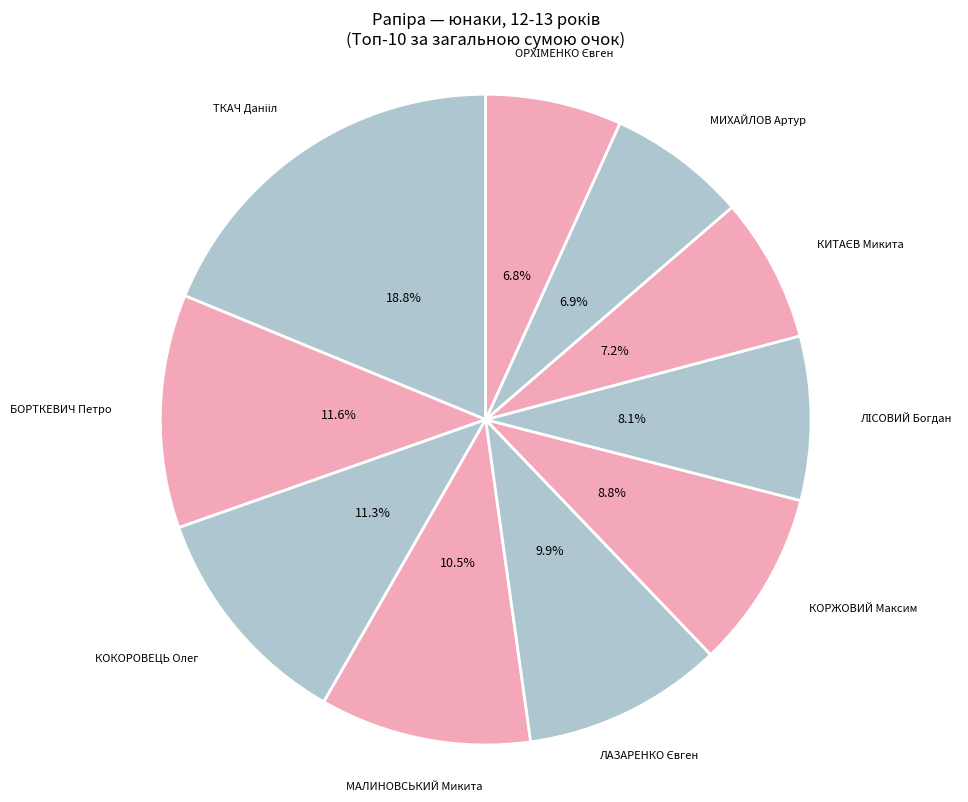

Count the number of slices in the pie.

10